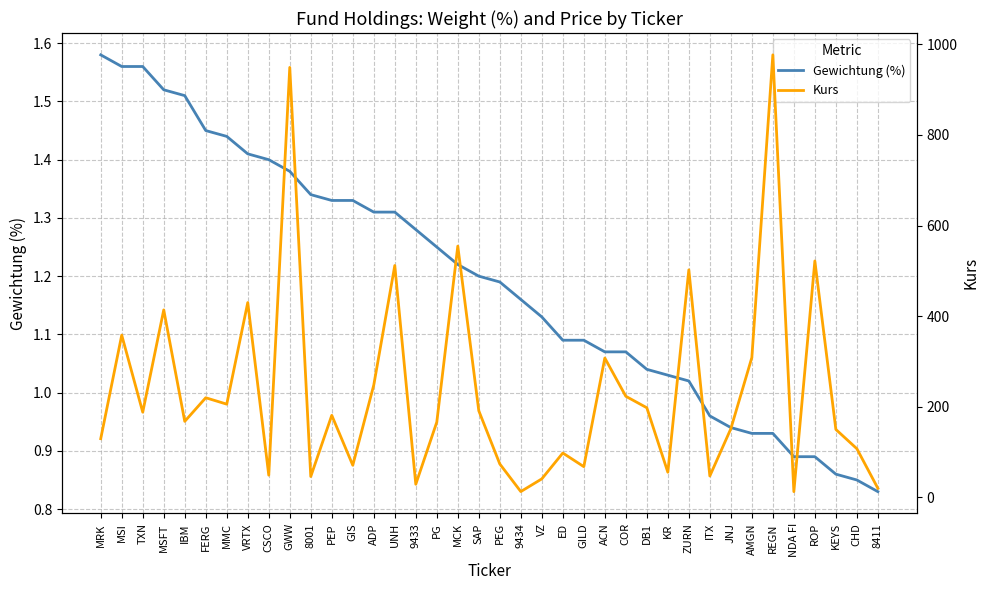

Is it true that Kurs equals 308.4 at AMGN?

True